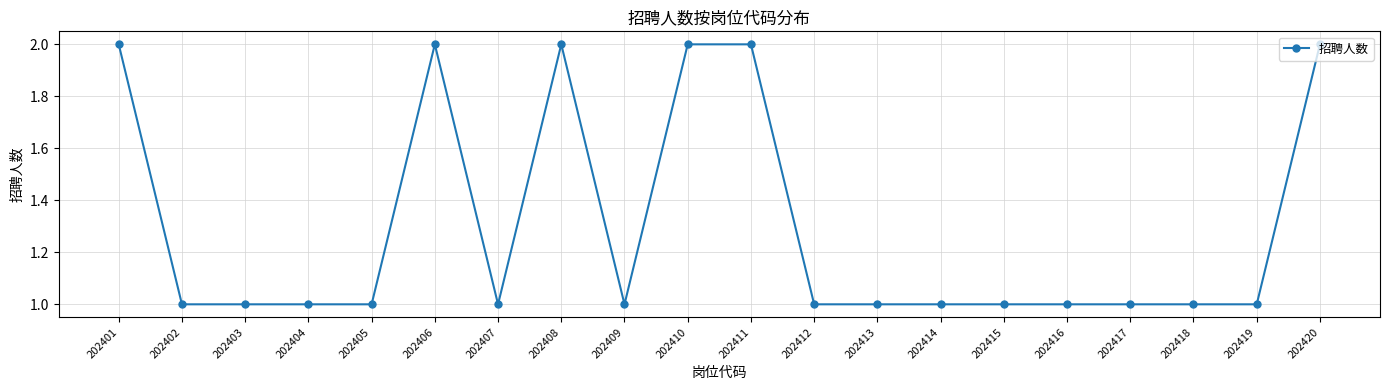

Is this an area chart (filled region under the line)?

No